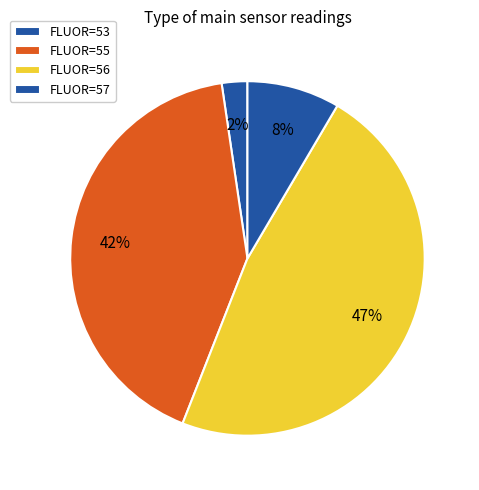

How many segments does this pie chart have?

4